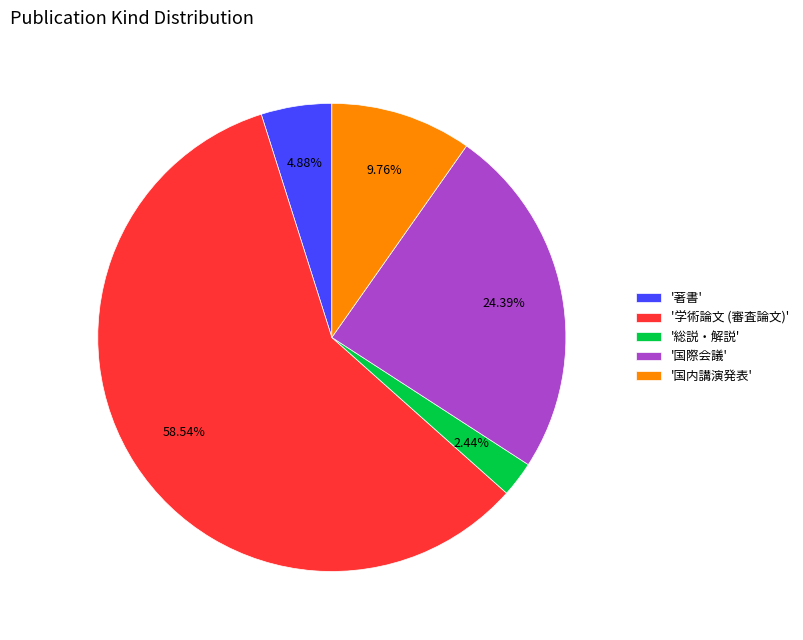

How many segments does this pie chart have?

5